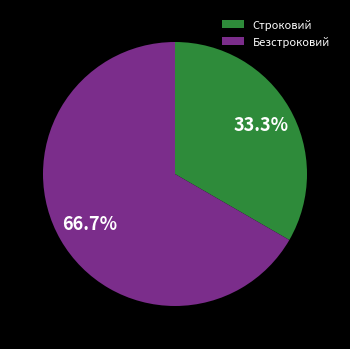

Does Безстроковий account for over 50% of the chart?

Yes